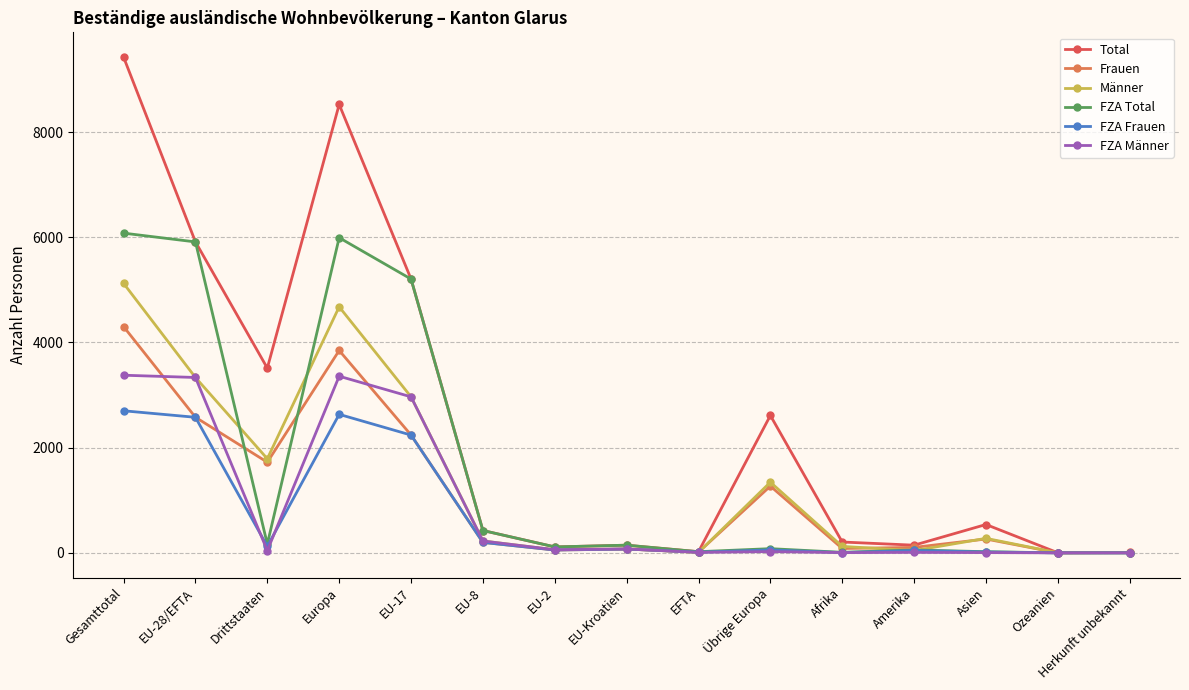

List the series in order of their peak value, lowest first.

FZA Frauen, FZA Männer, Frauen, Männer, FZA Total, Total